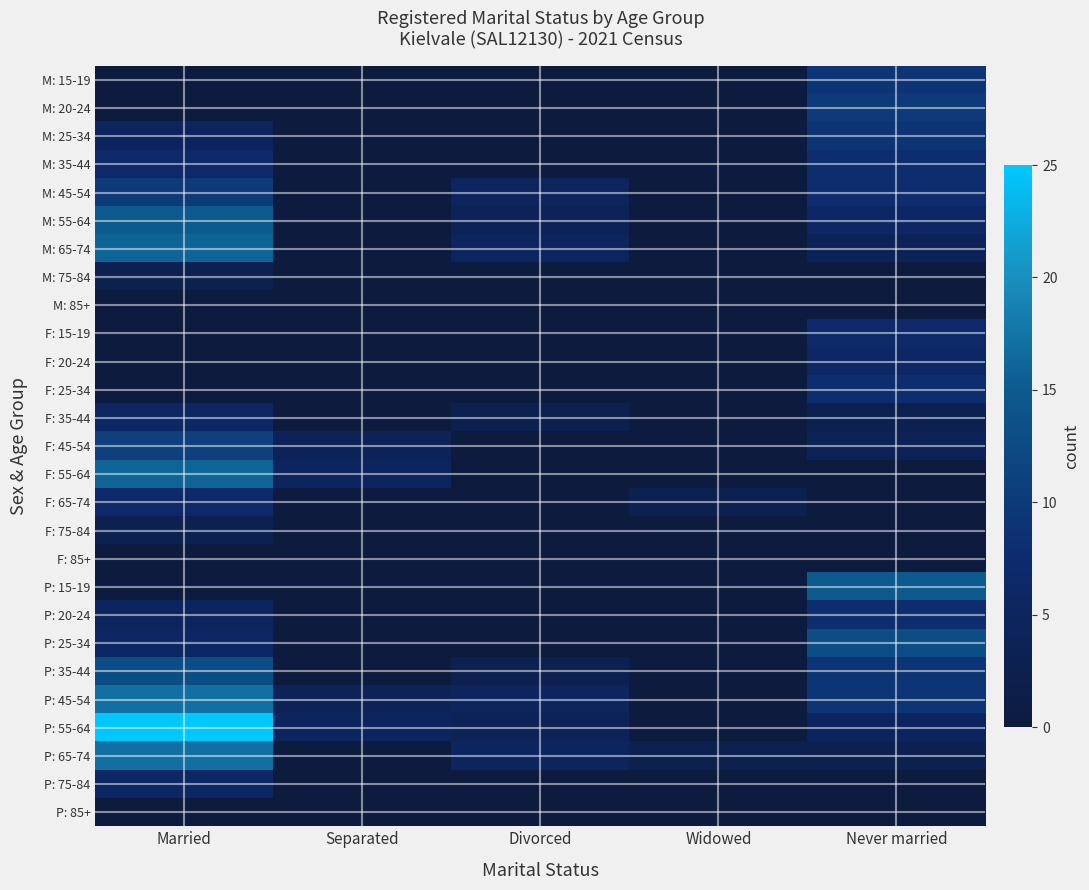

How many distinct data groups are displayed?

27